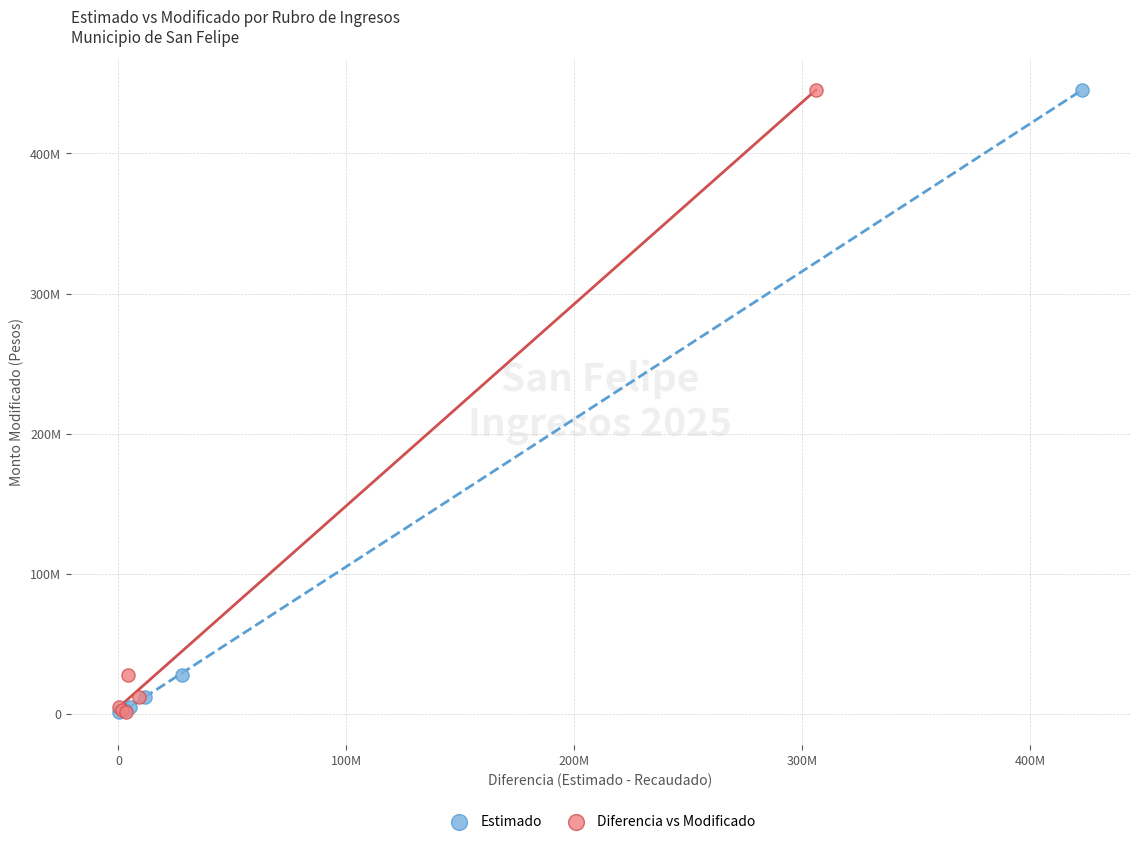

What are all the series names shown in the legend?

Estimado, Diferencia vs Modificado